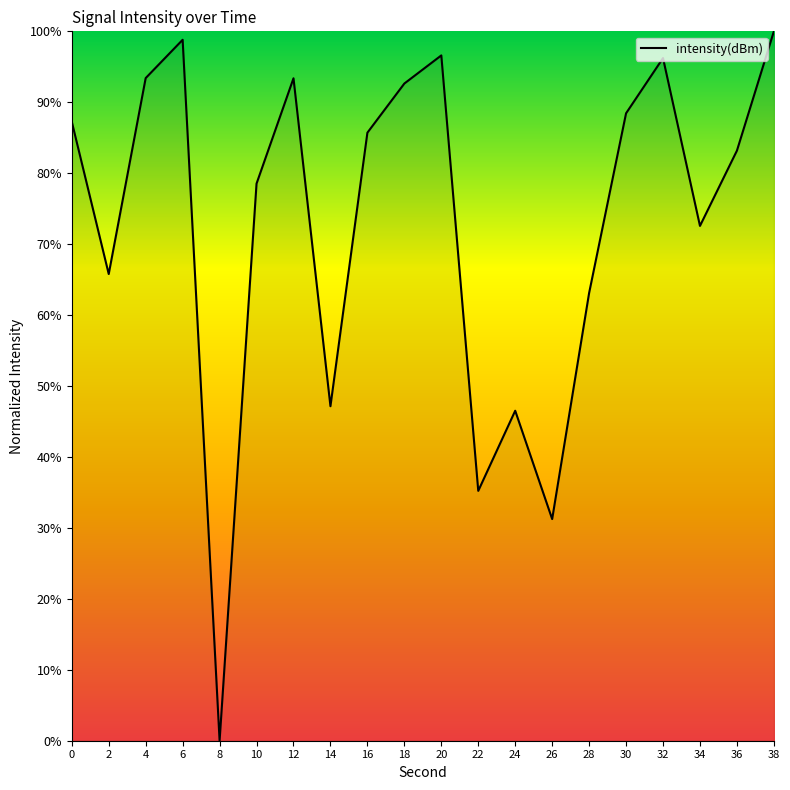

Read the value at 28.

63.1